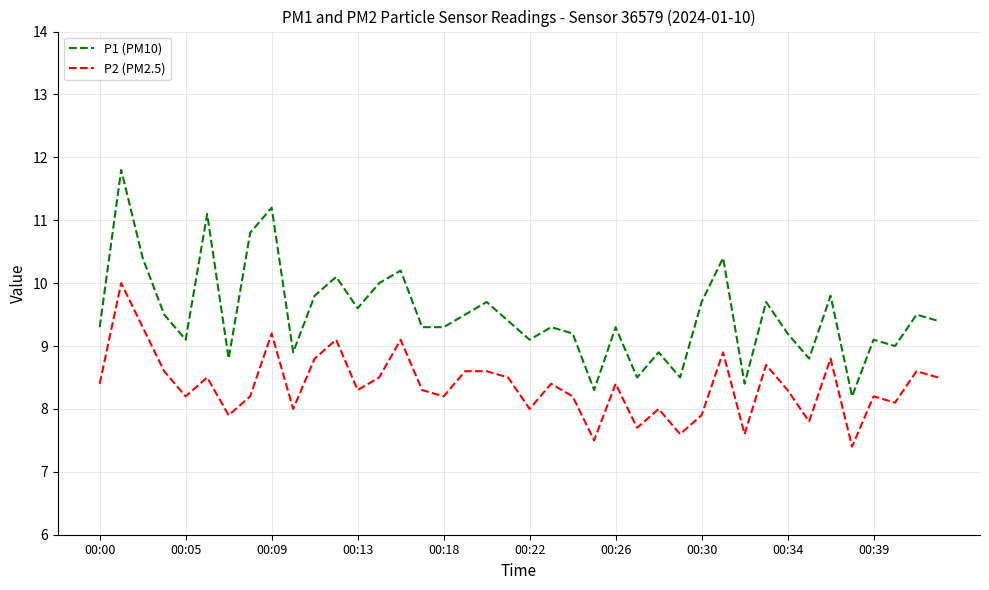

Reading left to right, what are all the values shown in this chart?

P1 (PM10): 9.3	11.8	10.4	9.5	9.1	11.1	8.8	10.8	11.2	8.9	9.8	10.1	9.6	10.0	10.2	9.3	9.3	9.5	9.7	9.4	9.1	9.3	9.2	8.3	9.3	8.5	8.9	8.5	9.7	10.4	8.4	9.7	9.2	8.8	9.8	8.2	9.1	9.0	9.5	9.4
P2 (PM2.5): 8.4	10.0	9.3	8.6	8.2	8.5	7.9	8.2	9.2	8.0	8.8	9.1	8.3	8.5	9.1	8.3	8.2	8.6	8.6	8.5	8.0	8.4	8.2	7.5	8.4	7.7	8.0	7.6	7.9	8.9	7.6	8.7	8.3	7.8	8.8	7.4	8.2	8.1	8.6	8.5